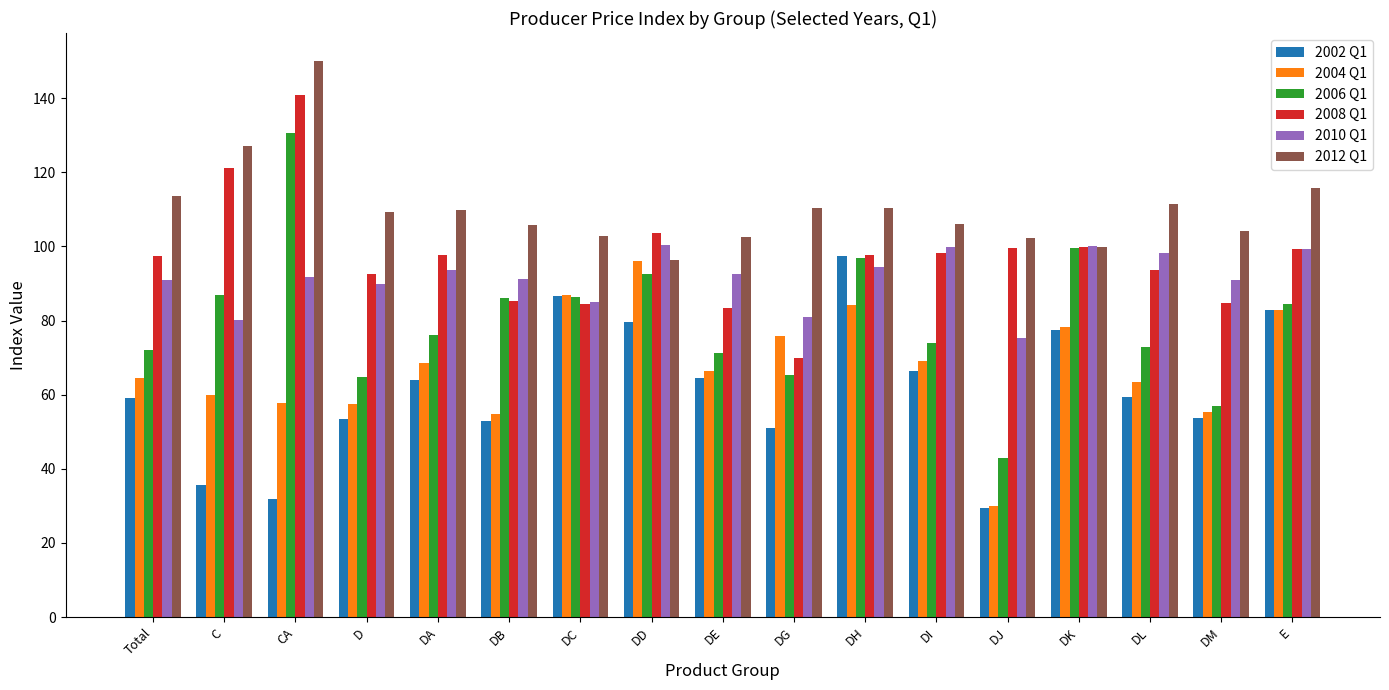

True or false: 2006 Q1 has a value of 84.4 at E.

True